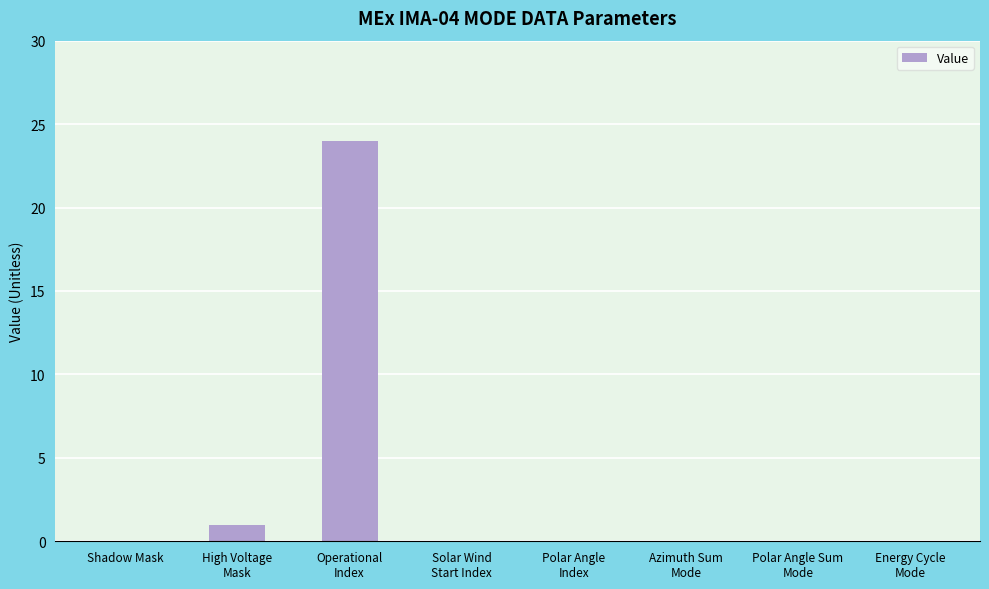

At which category does the chart reach its peak across all series?

Operational
Index